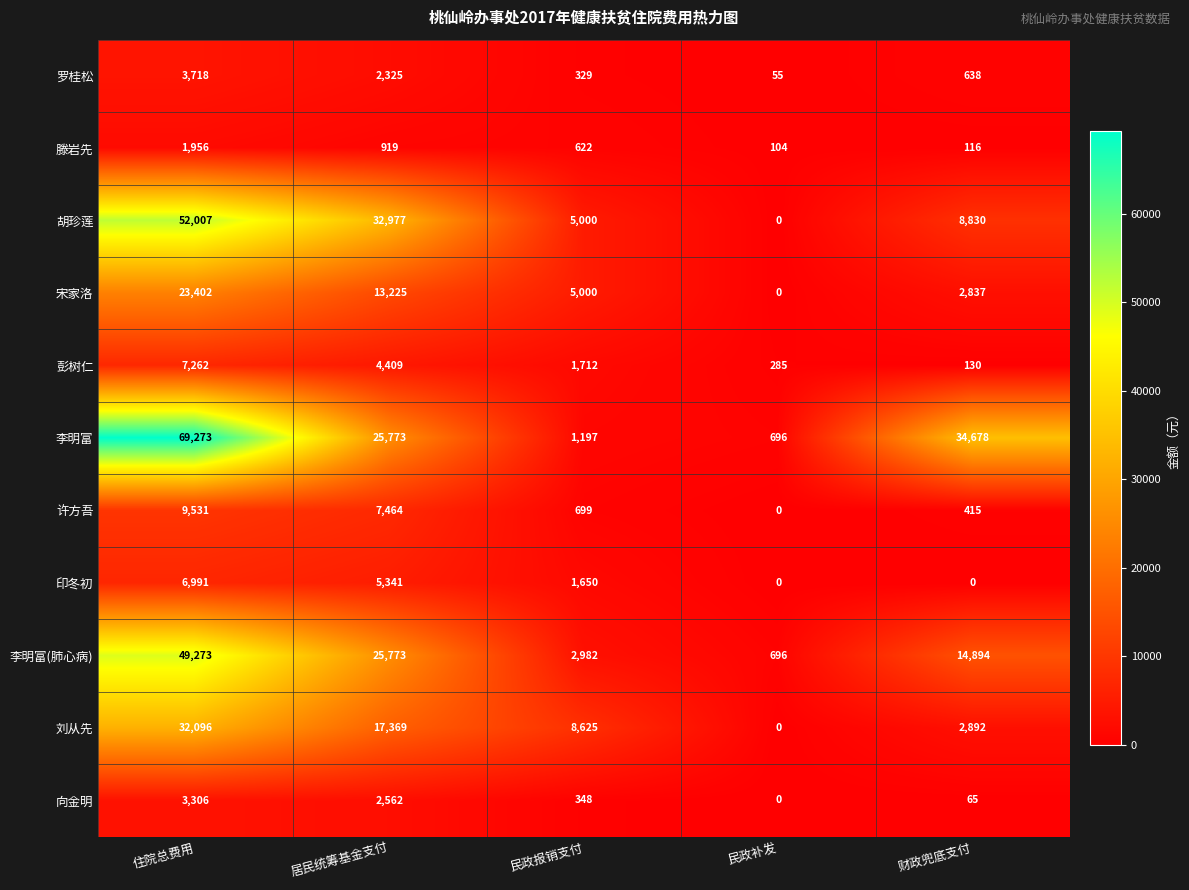

What is the lowest value of the 李明富 series?

696